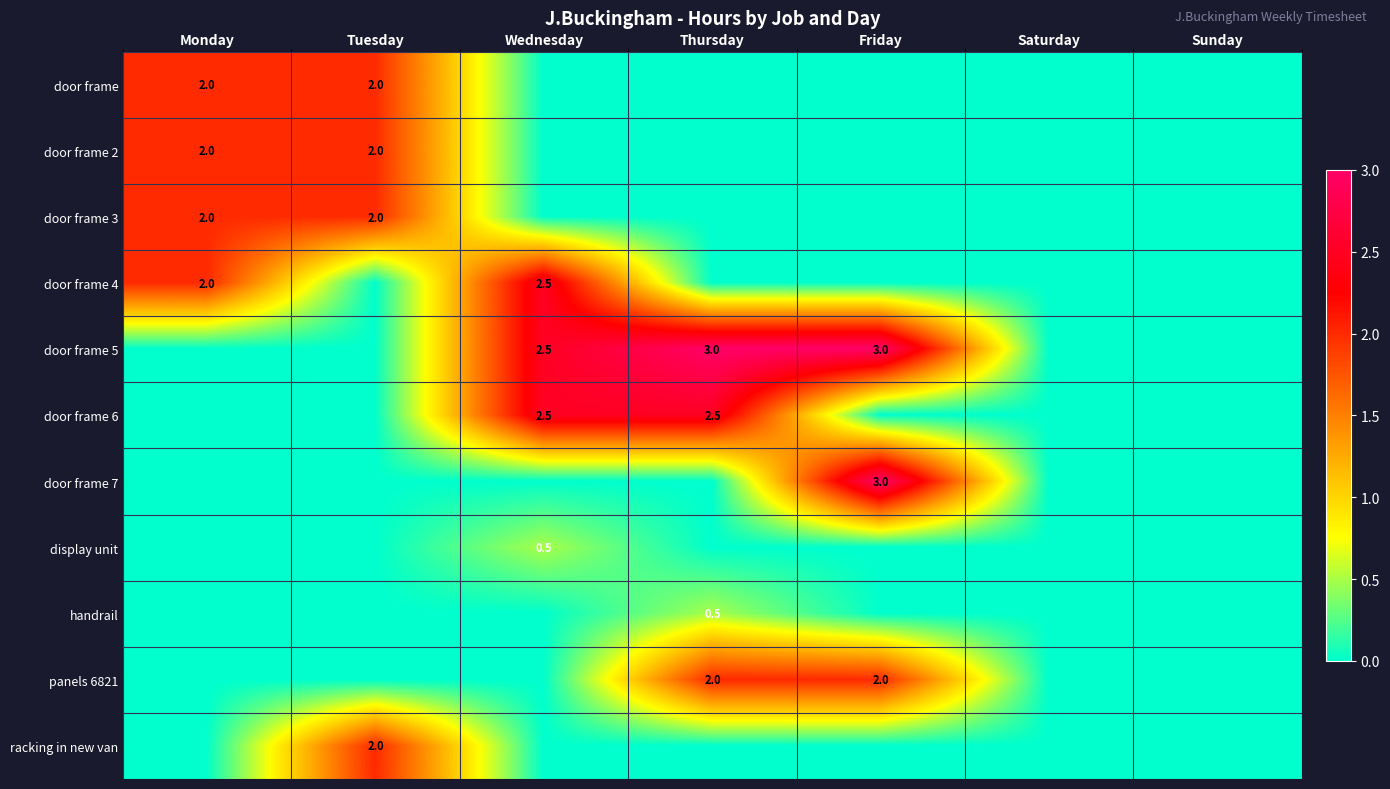

Is it true that door frame 5 equals 4.3 at Wednesday?

False